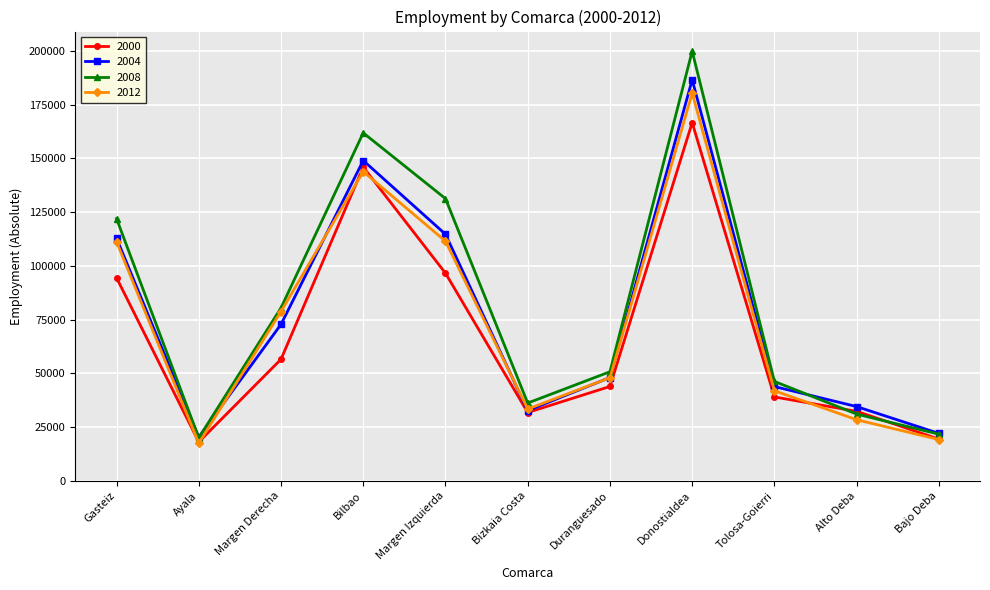

Which series has the largest range (max minus min)?

2008